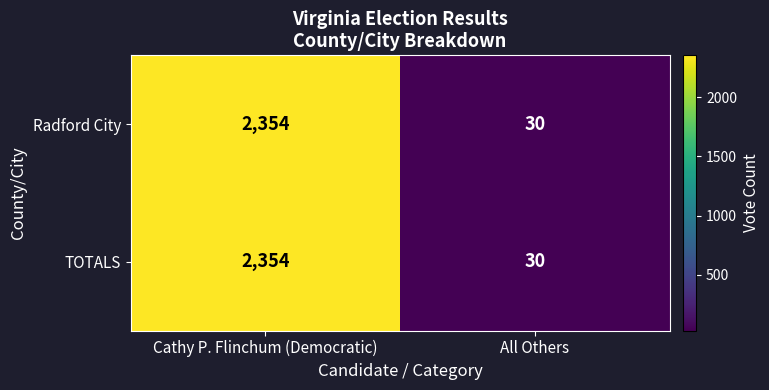

What is the sum of all TOTALS values?

2384